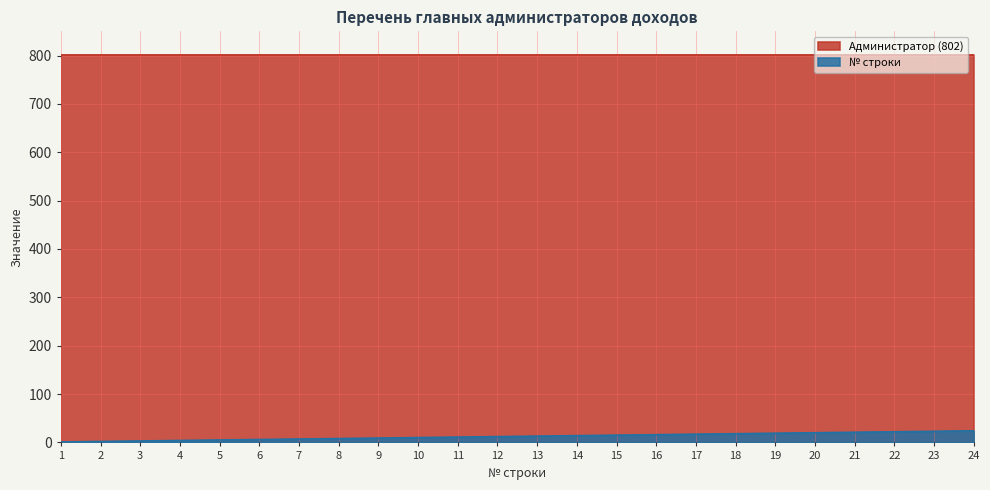

What is the sum of the values at 19 and 4?

23